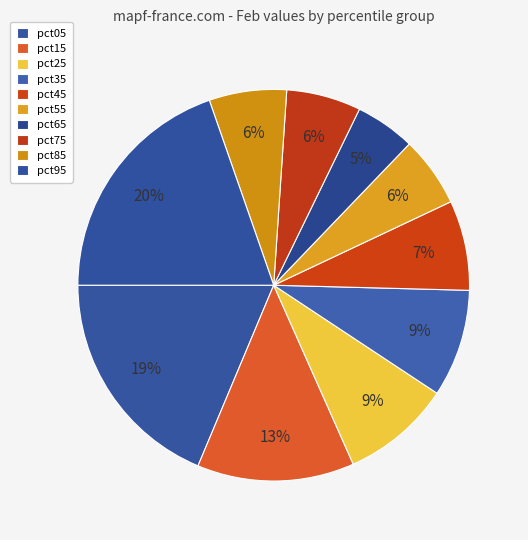

What percentage is the pct15 slice, to the nearest percent?

13%